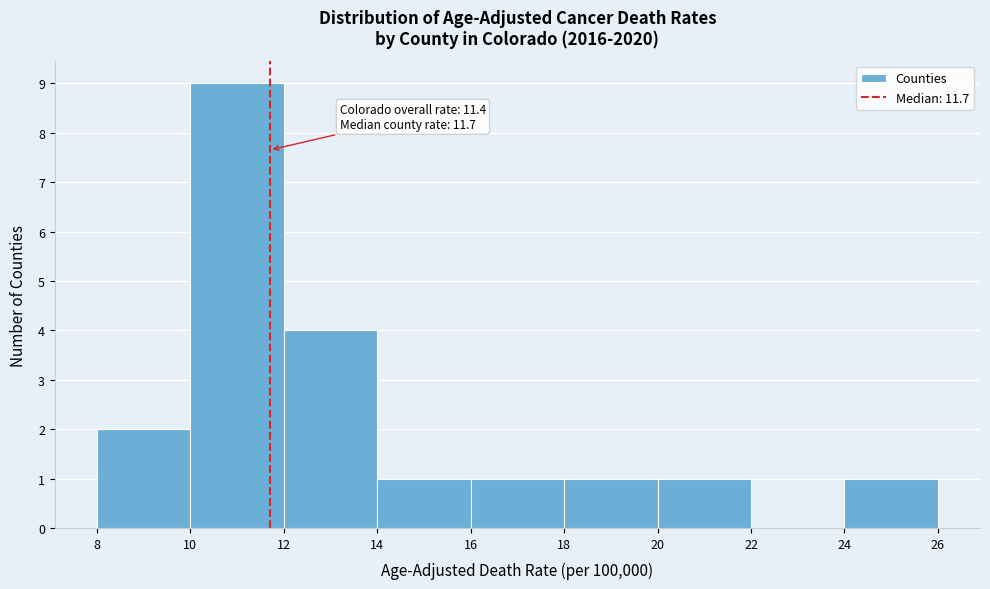

Over which range of the x-axis is the bar tallest?

10 to 12